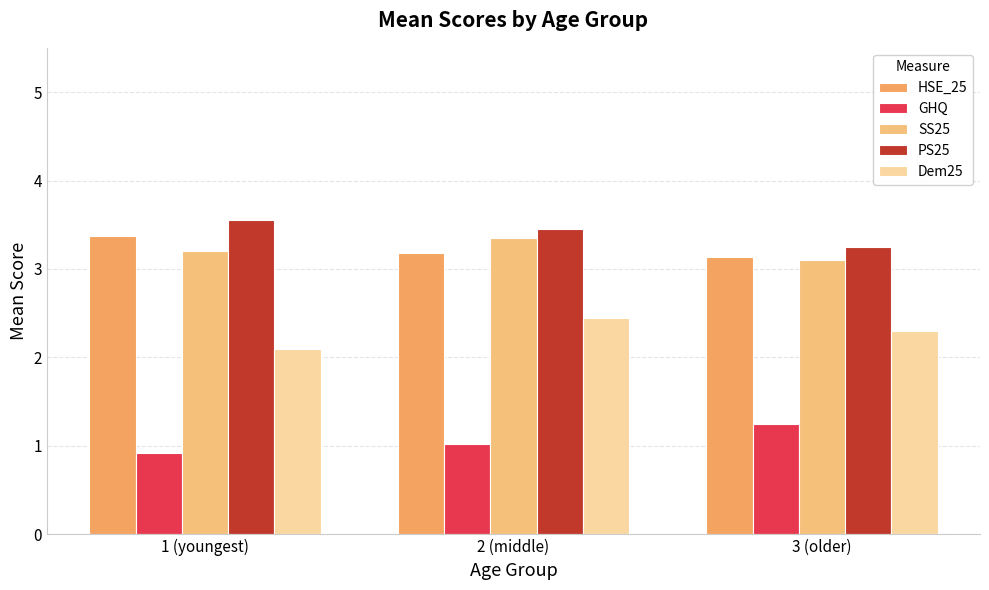

What is the label of the 3rd bar from the left?

3 (older)